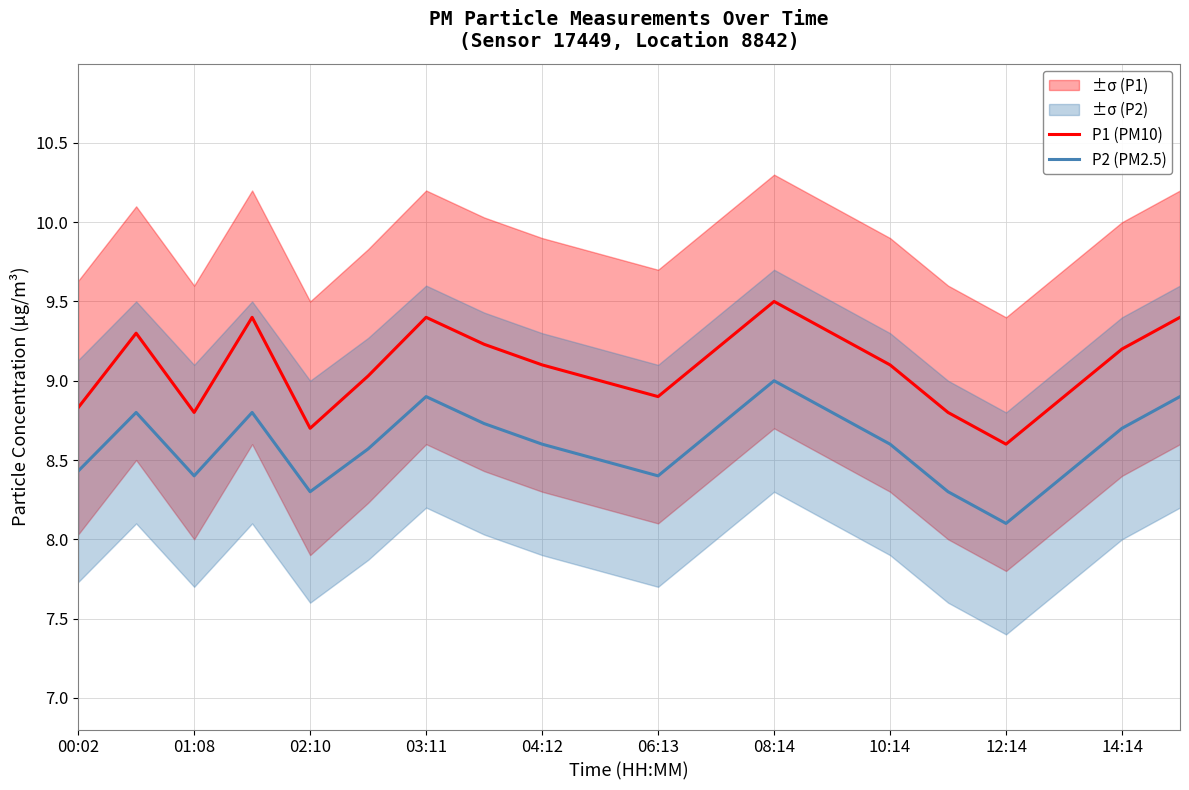

What is the maximum value for P1 (PM10)?

9.5